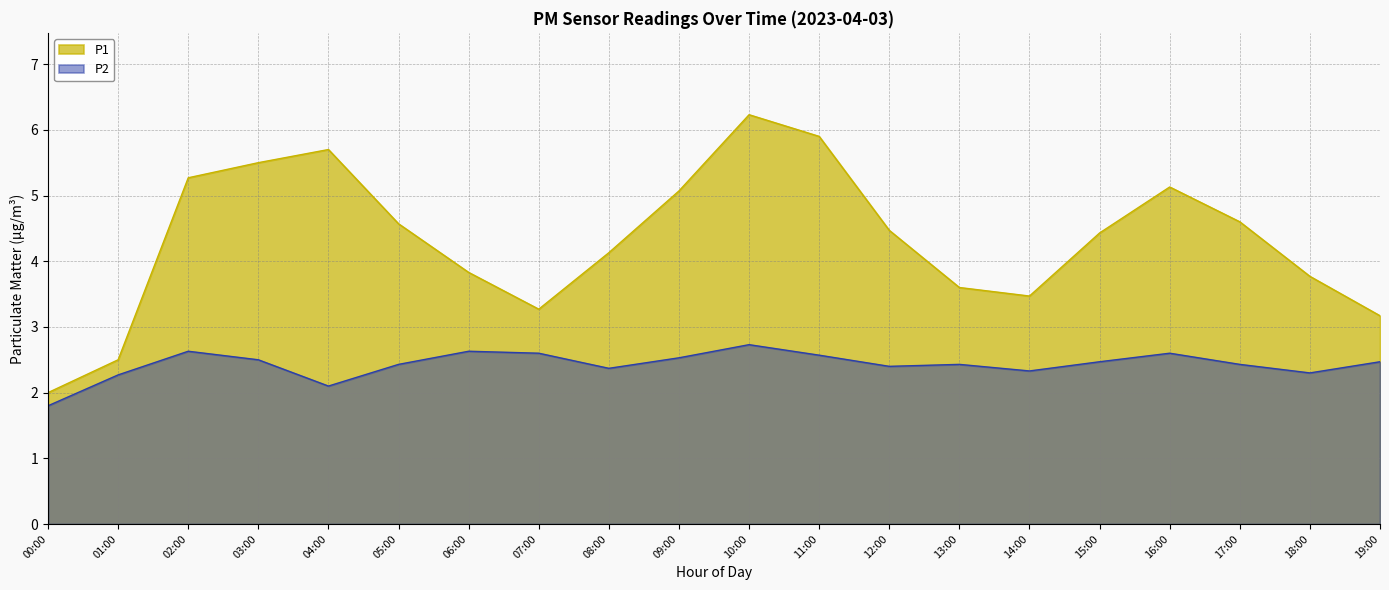

What value does the P2 series have at 04:00?

2.1